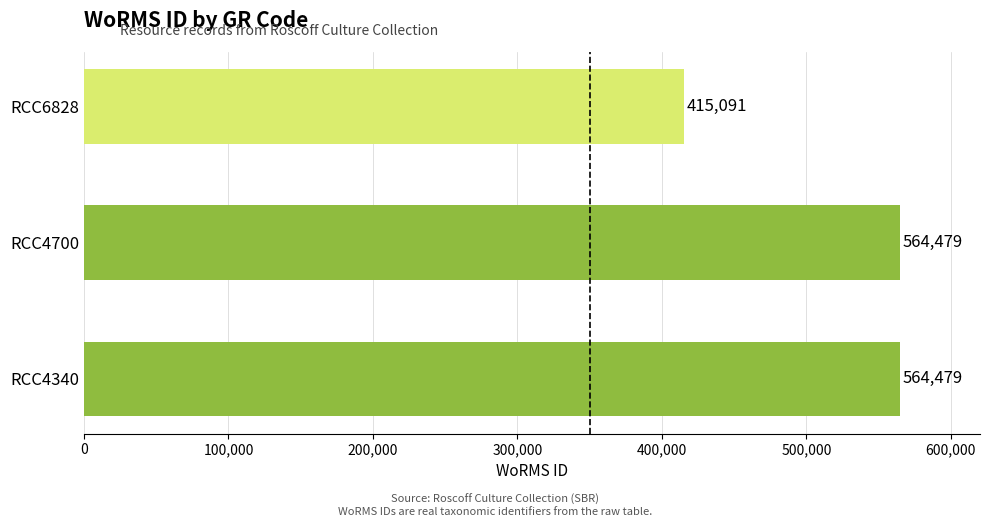

Between RCC6828 and RCC4340, which is larger?

RCC4340